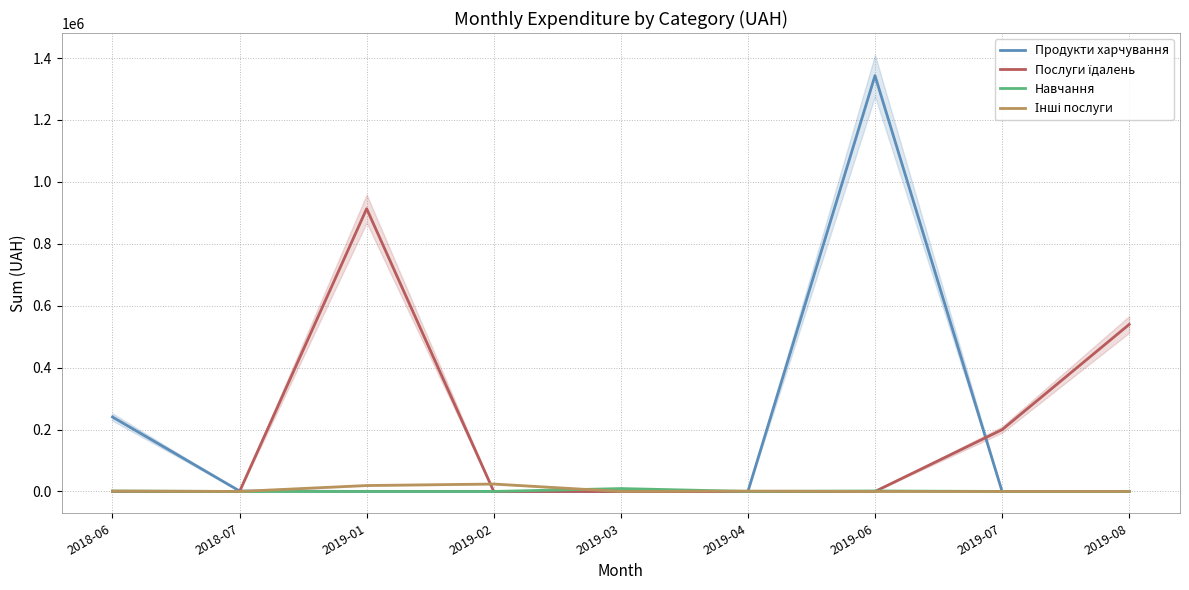

Does the chart display data point markers on the line(s)?

No